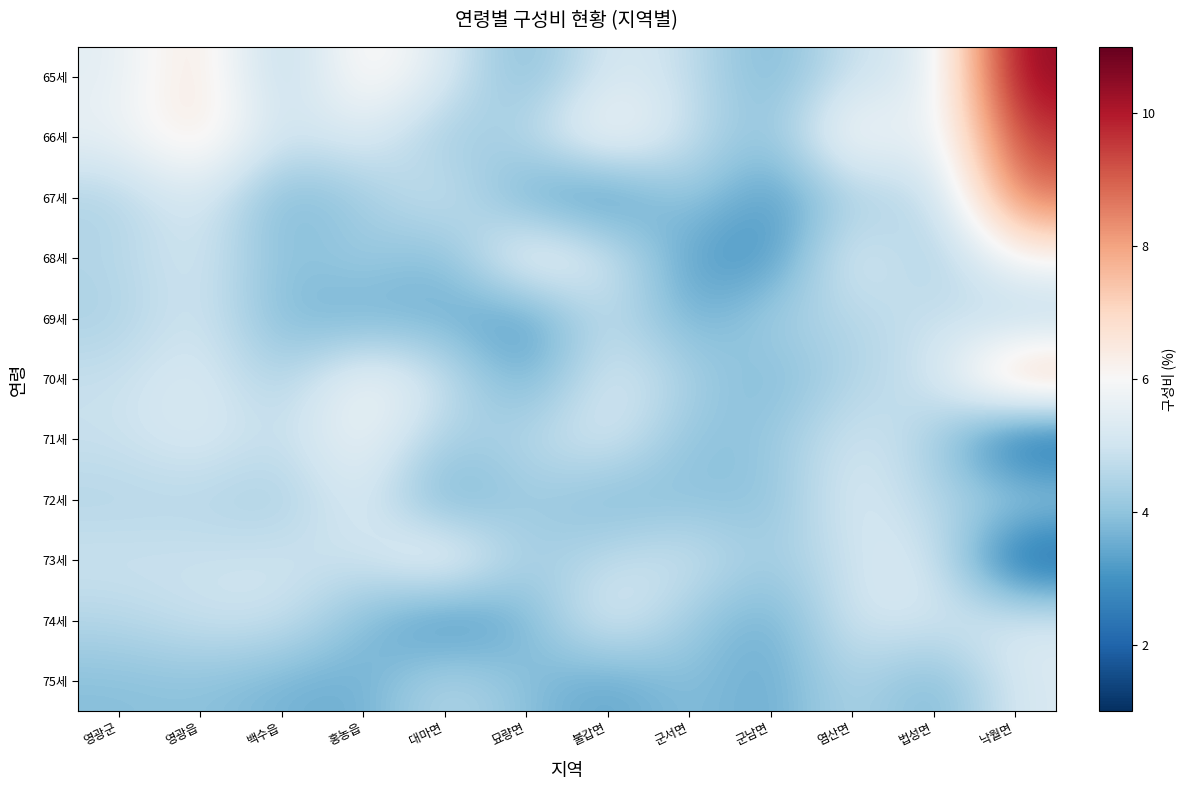

At how many categories does at least one series exceed 6?

7